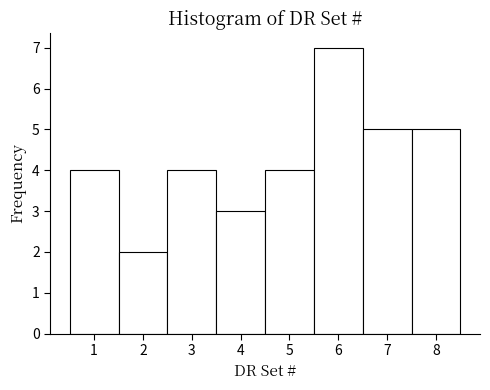

Reading left to right, transcribe this chart: for each bar, give the range it covers on the x-axis and its height. The values are not printed on the chart, so give them approximately, as read against the axis.

0.5 to 1.5: 4
1.5 to 2.5: 2
2.5 to 3.5: 4
3.5 to 4.5: 3
4.5 to 5.5: 4
5.5 to 6.5: 7
6.5 to 7.5: 5
7.5 to 8.5: 5